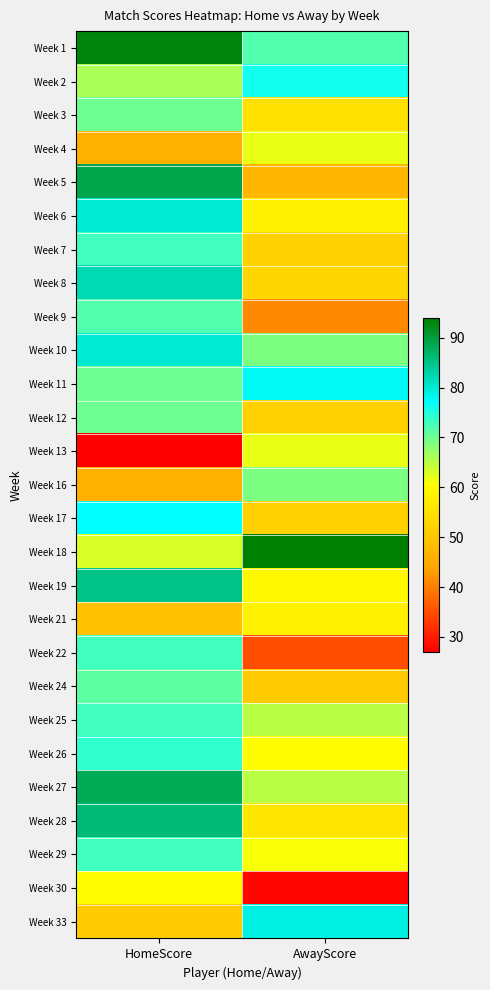

How many data points does each series have?

2